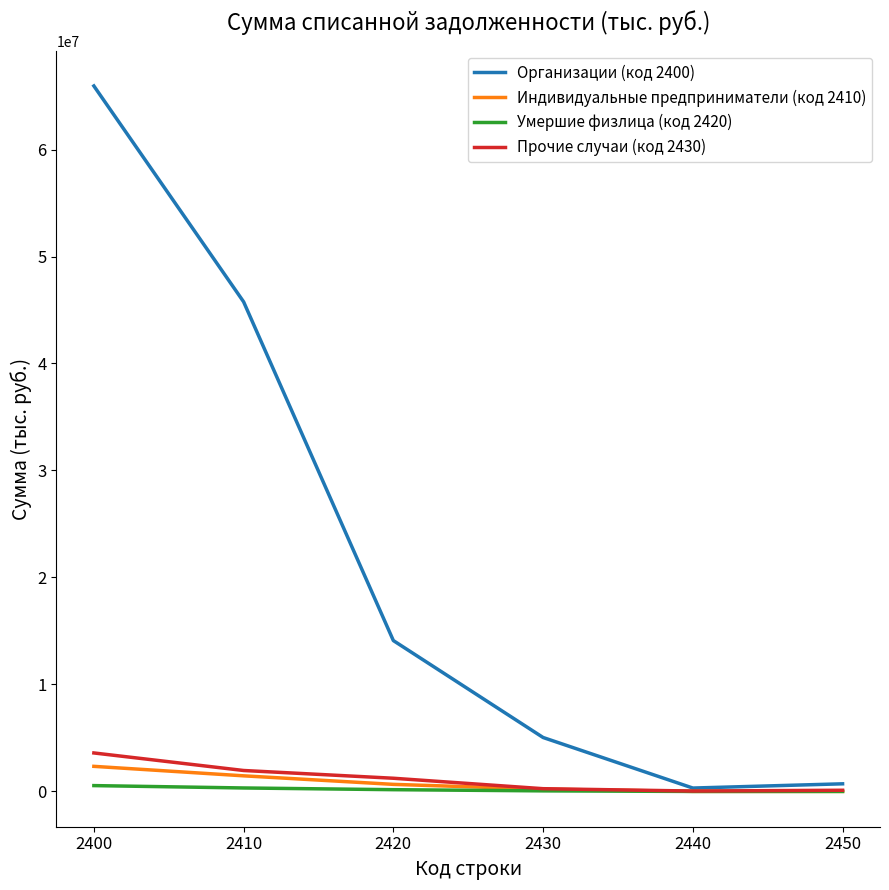

How many distinct data groups are displayed?

4